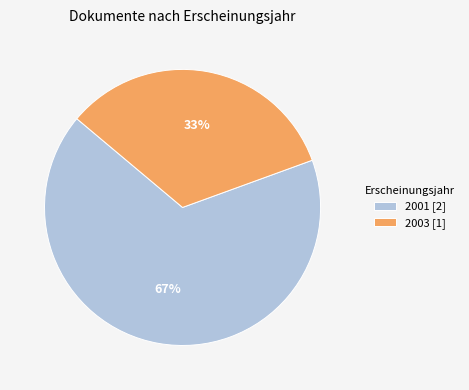

Is the sum of 2003 [1] and 2001 [2] greater than half?

Yes